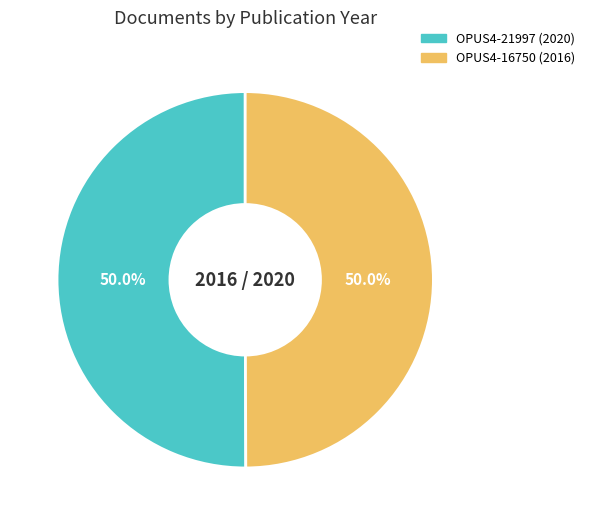

Is the sum of OPUS4-16750 and OPUS4-21997 greater than half?

Yes